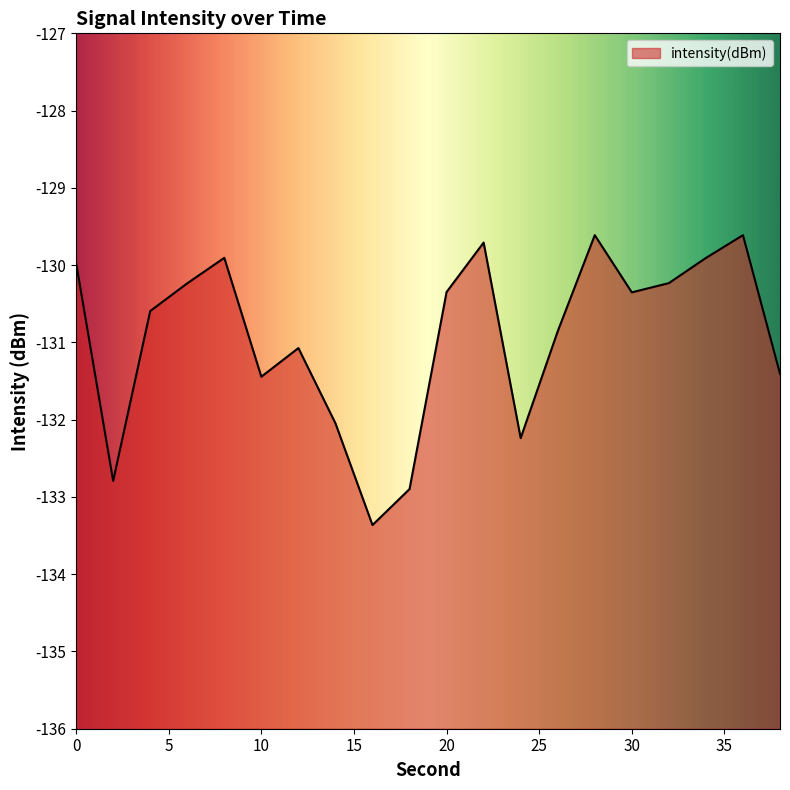

Which category has the lowest value across all series?

16